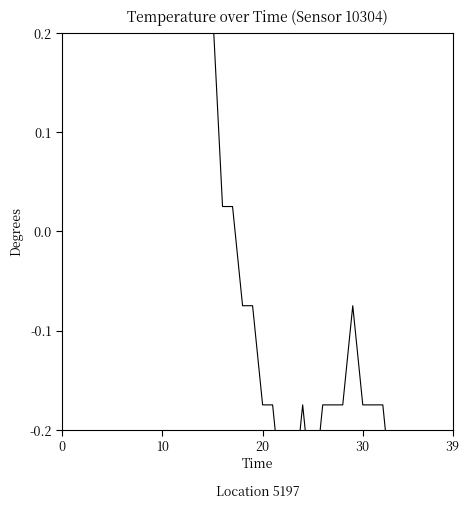

What is the change in value from 0 to 10?

-0.4